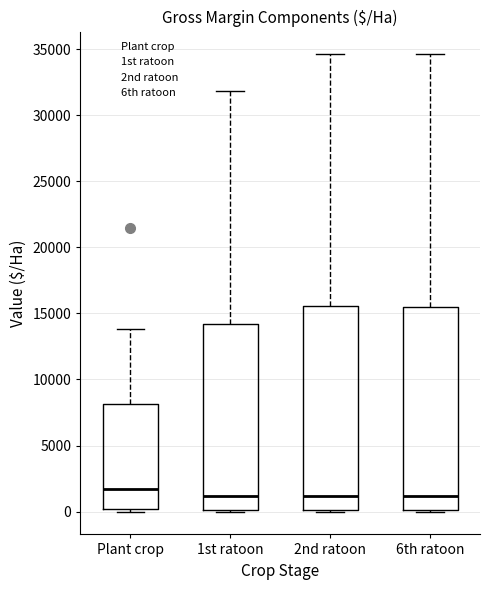

Which box has the highest median line?

Plant crop